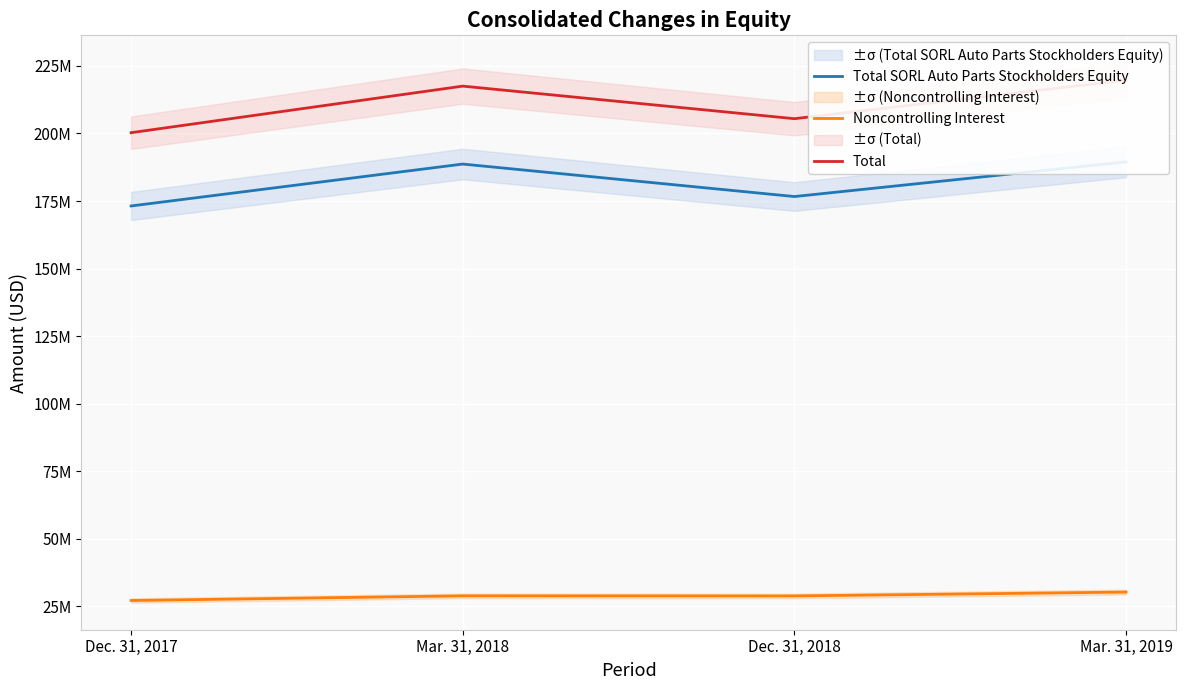

What is the total value across all series at Dec. 31, 2018?

410938072